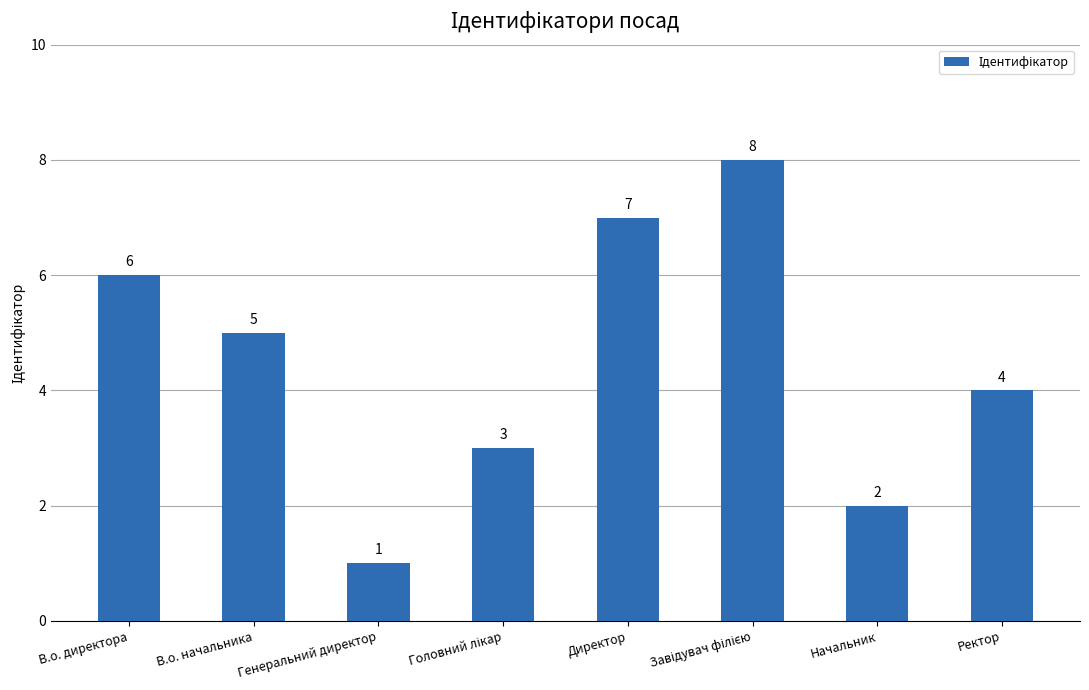

How many bars are there in total?

8